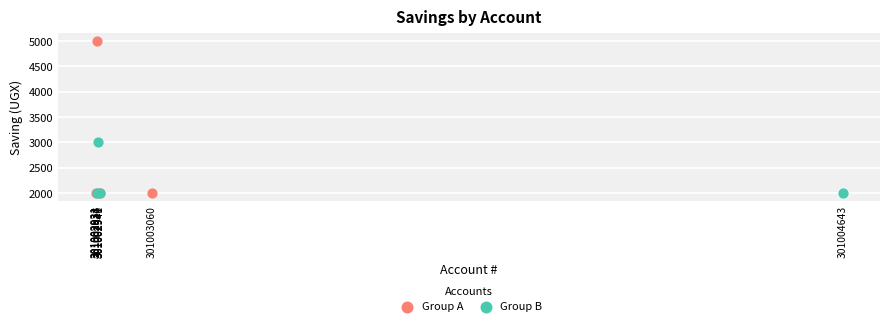

Which series reaches the maximum Y coordinate?

Group A